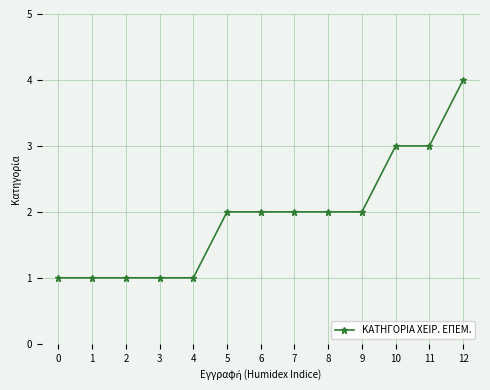

What is the difference between the maximum and minimum values?

3